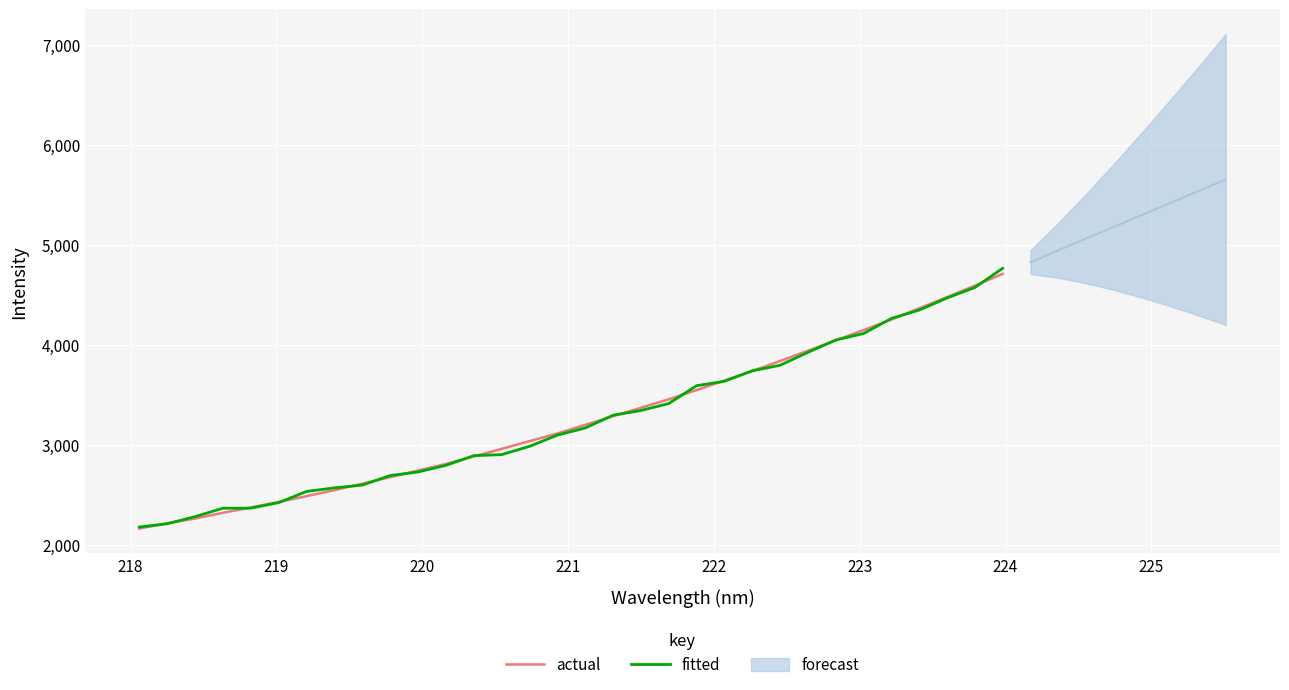

Reading left to right, extract all data points from this chart.

actual: 2160.1	2212.0	2259.8	2317.7	2370.9	2426.4	2484.0	2544.0	2609.2	2674.1	2740.0	2806.6	2882.1	2957.1	3034.3	3111.6	3196.9	3284.2	3368.4	3453.3	3545.8	3640.5	3736.4	3836.7	3939.8	4043.4	4146.1	4251.5	4364.3	4476.0	4590.6	4708.6
fitted: 2175.0	2207.9	2279.3	2363.4	2363.9	2419.4	2531.4	2567.1	2595.1	2690.4	2726.1	2792.6	2889.3	2899.7	2982.6	3094.7	3166.5	3293.7	3341.1	3410.9	3589.7	3633.7	3738.5	3794.0	3923.5	4046.7	4111.6	4262.7	4346.3	4467.3	4572.5	4764.2